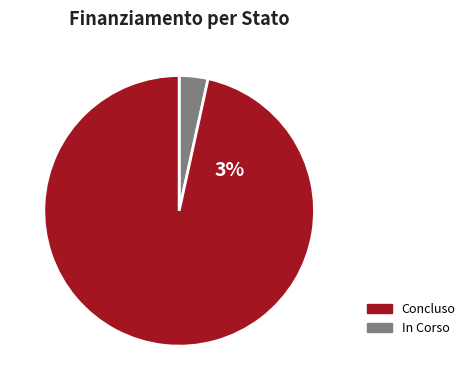

How many slices are in this pie chart?

2